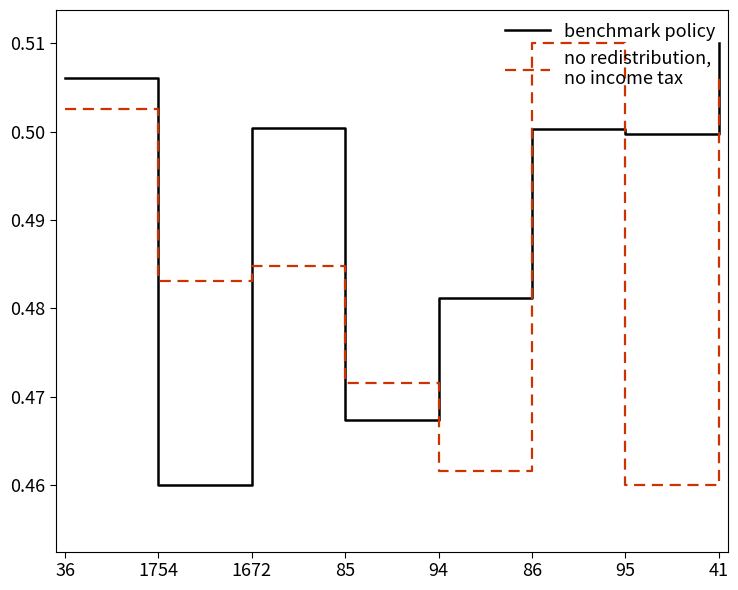

At which category is the sum across all series the highest?

41